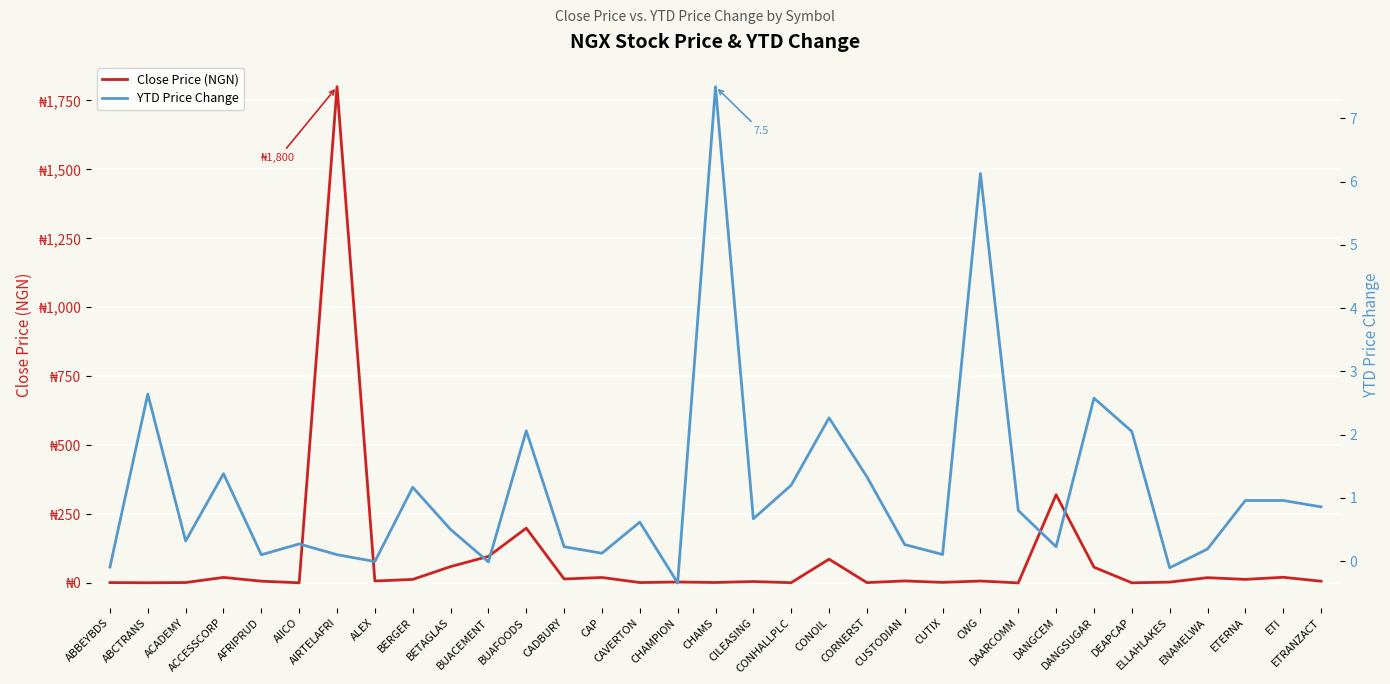

At which category is the sum across all series the highest?

AIRTELAFRI